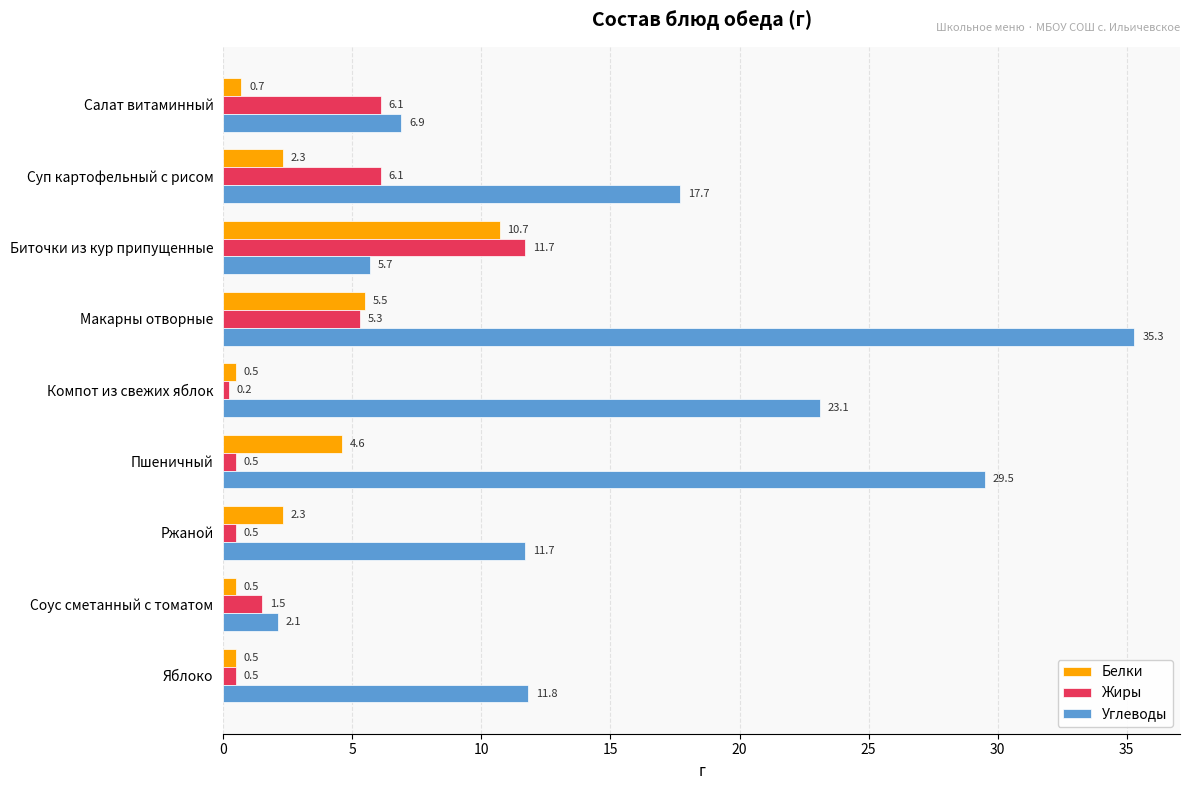

What is the difference between the second highest and minimum values in the Углеводы series?

27.4